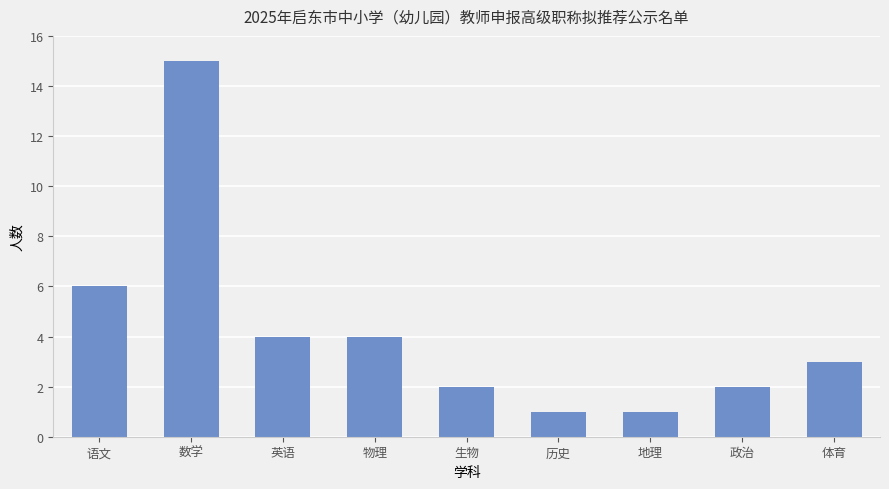

How many bars are there in total?

9